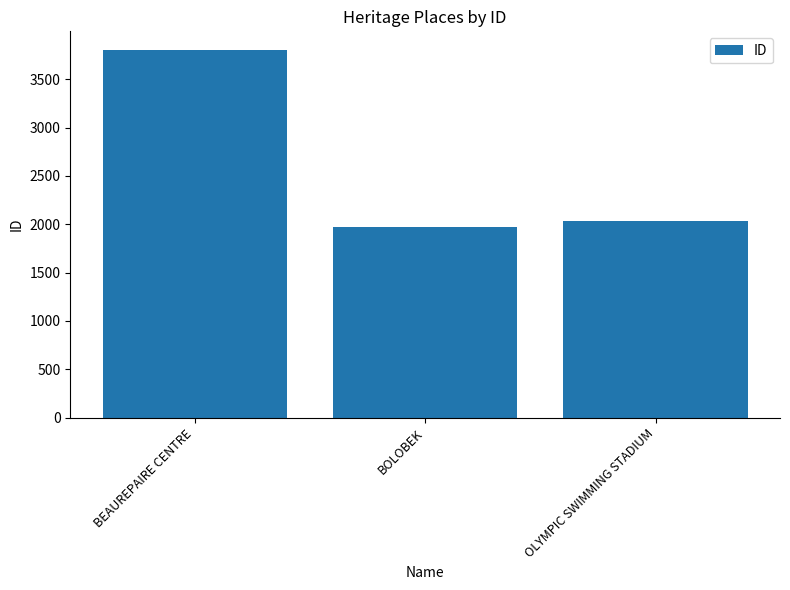

What is the sum of the values at BOLOBEK and BEAUREPAIRE CENTRE?

5775